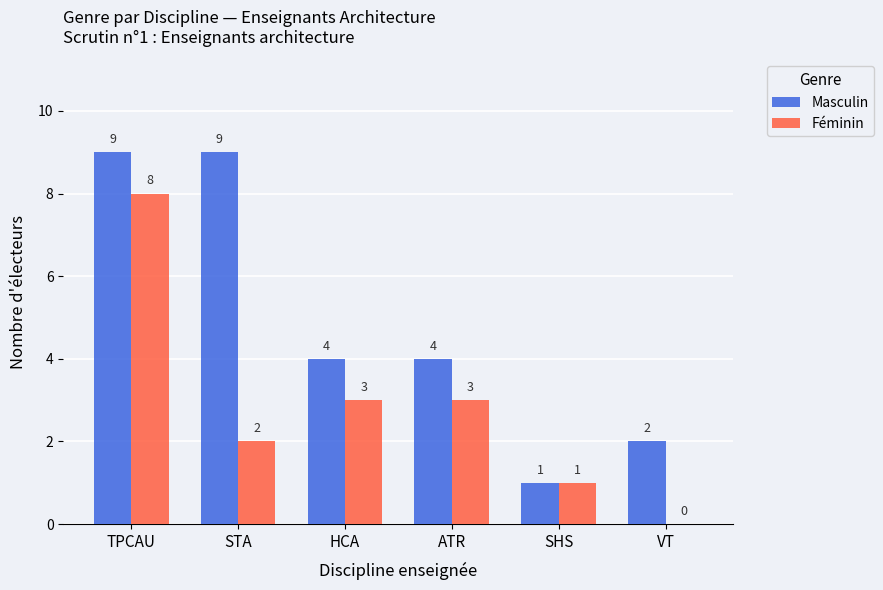

Where does the Masculin series first go above 4?

TPCAU